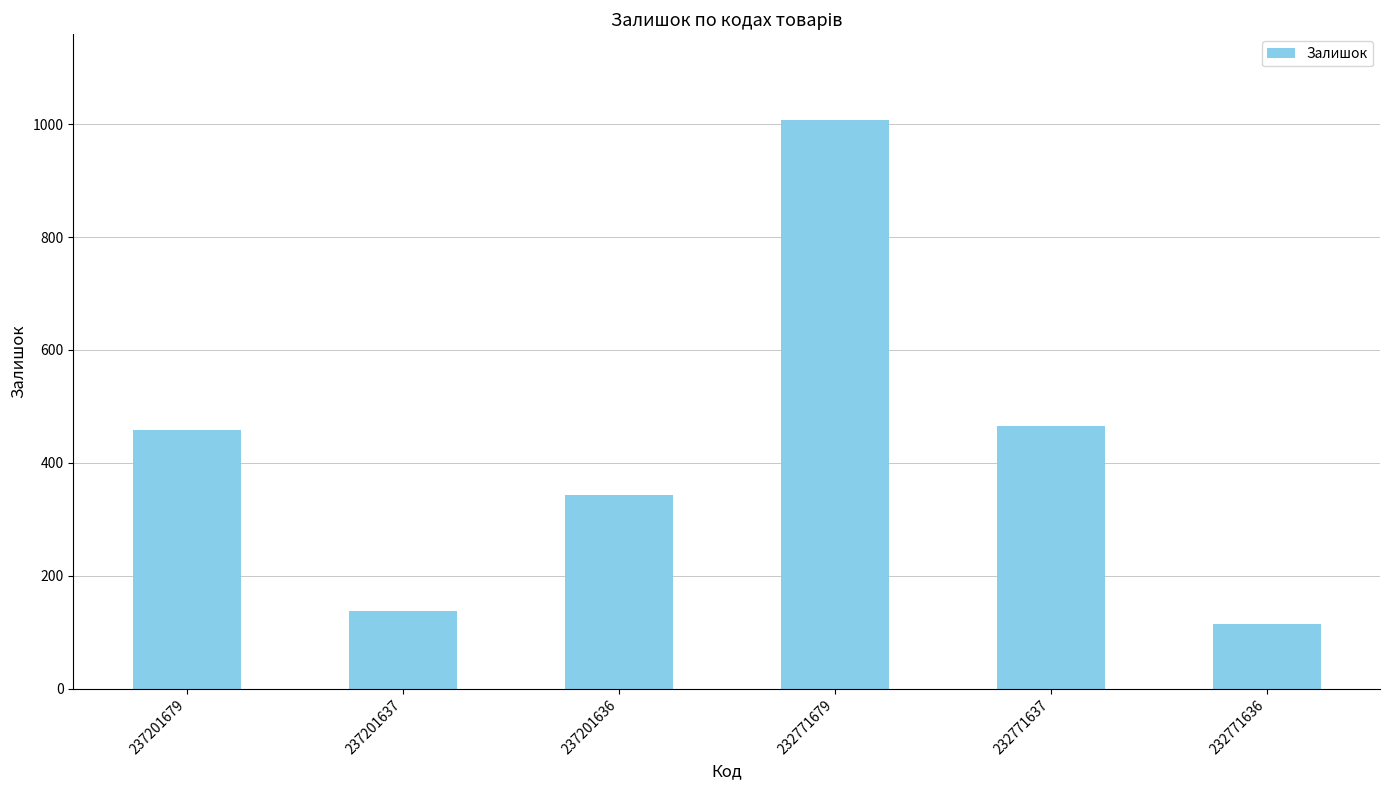

What is the difference between the maximum and minimum values?

894